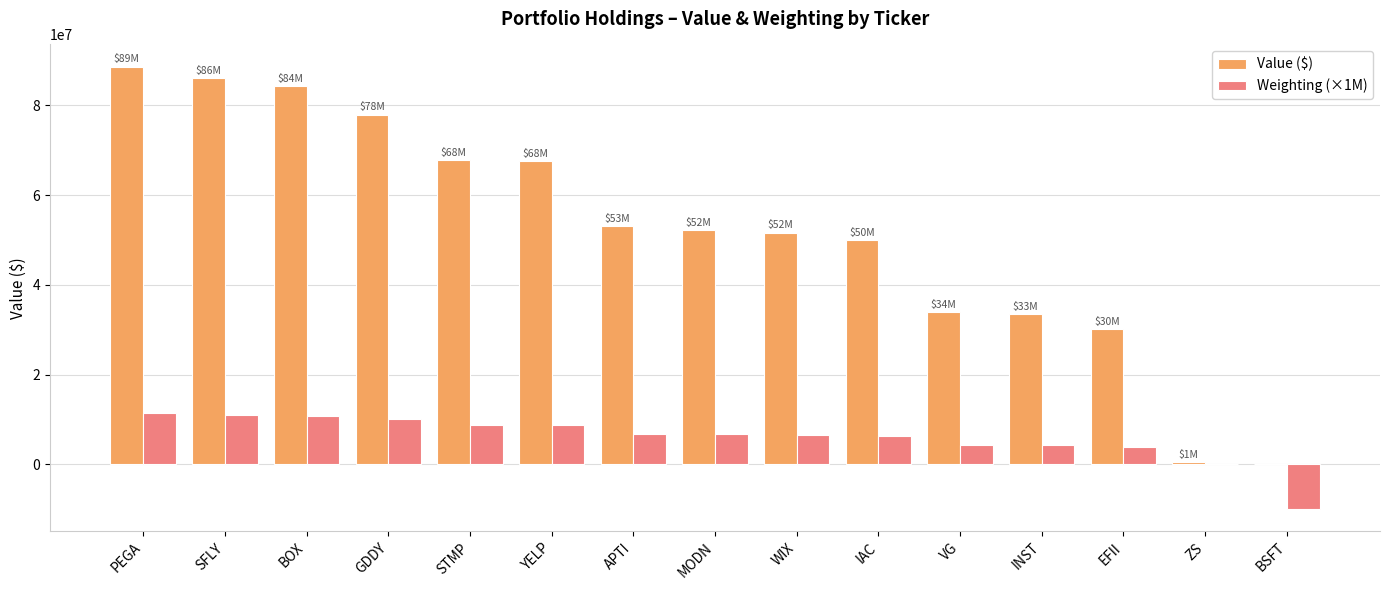

Which label corresponds to the largest value in the chart?

PEGA